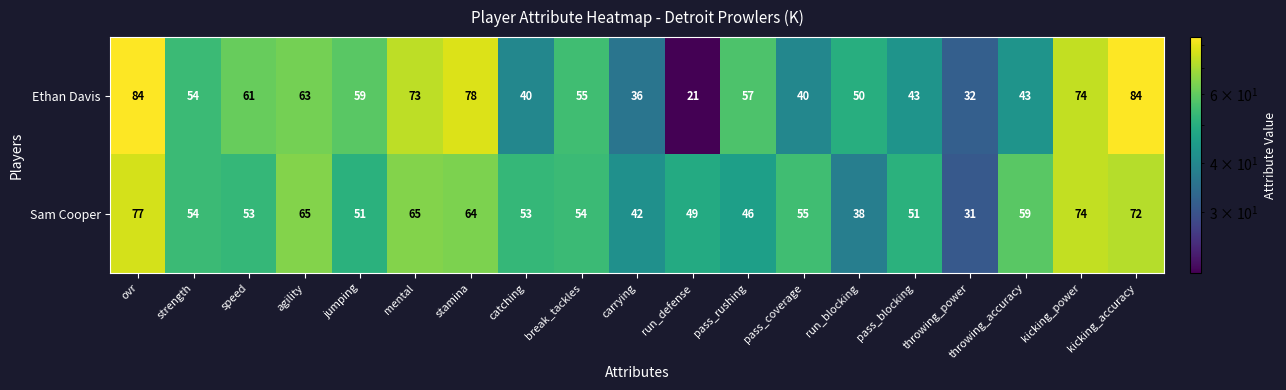

List the series in order of their overall mean, highest first.

Sam Cooper, Ethan Davis